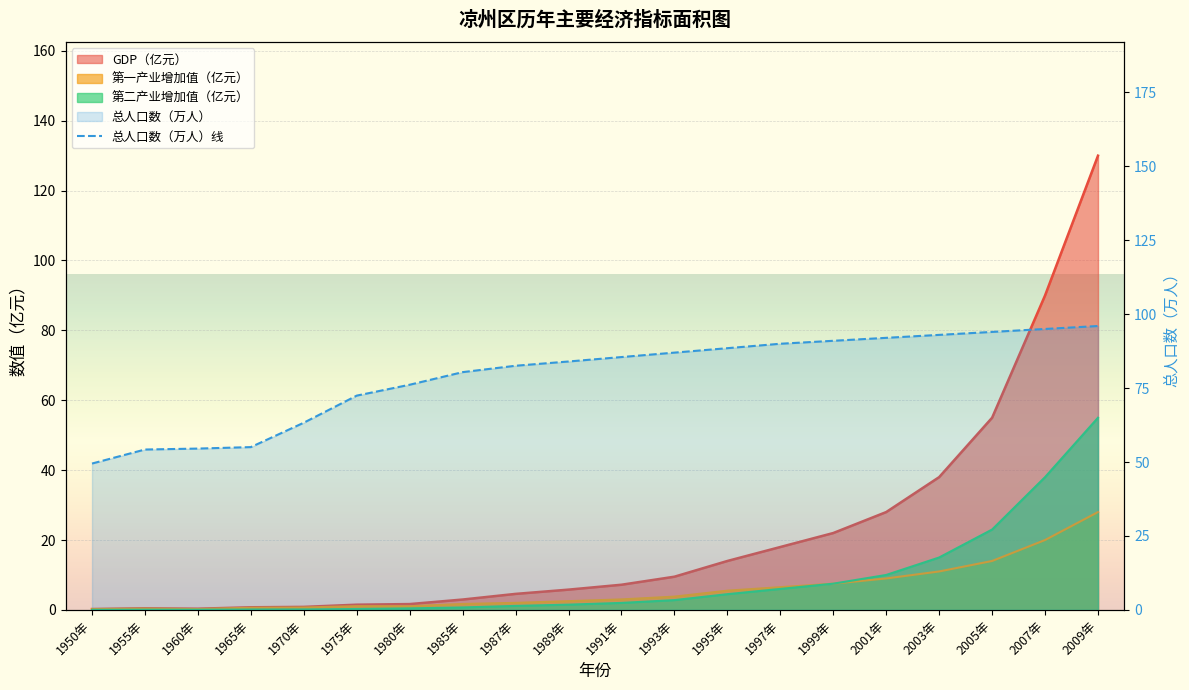

What is the greatest value displayed?

130.0